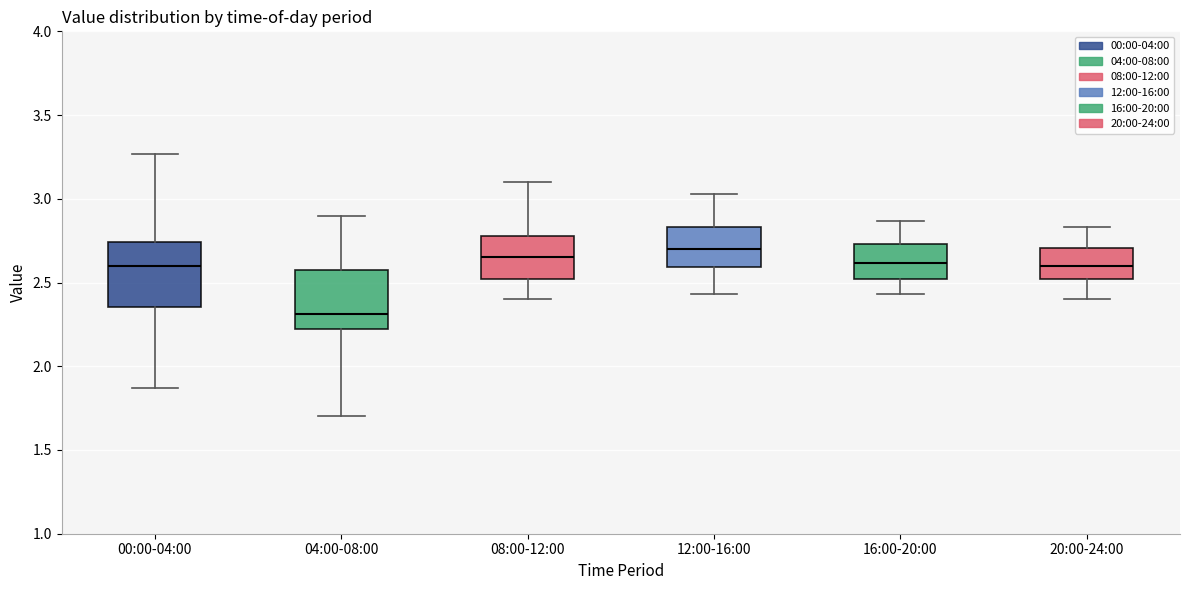

Reading left to right, read every box against the y-axis: the position of its median line, the range the box covers, and the ends of its whiskers. The values are not printed on the chart, so give them approximately, as read against the axis.

00:00-04:00: median 2.60, box 2.35 to 2.75, whiskers 1.85 to 3.25
04:00-08:00: median 2.30, box 2.20 to 2.60, whiskers 1.70 to 2.90
08:00-12:00: median 2.65, box 2.50 to 2.80, whiskers 2.40 to 3.10
12:00-16:00: median 2.70, box 2.60 to 2.85, whiskers 2.45 to 3.05
16:00-20:00: median 2.60, box 2.50 to 2.75, whiskers 2.45 to 2.85
20:00-24:00: median 2.60, box 2.50 to 2.70, whiskers 2.40 to 2.85